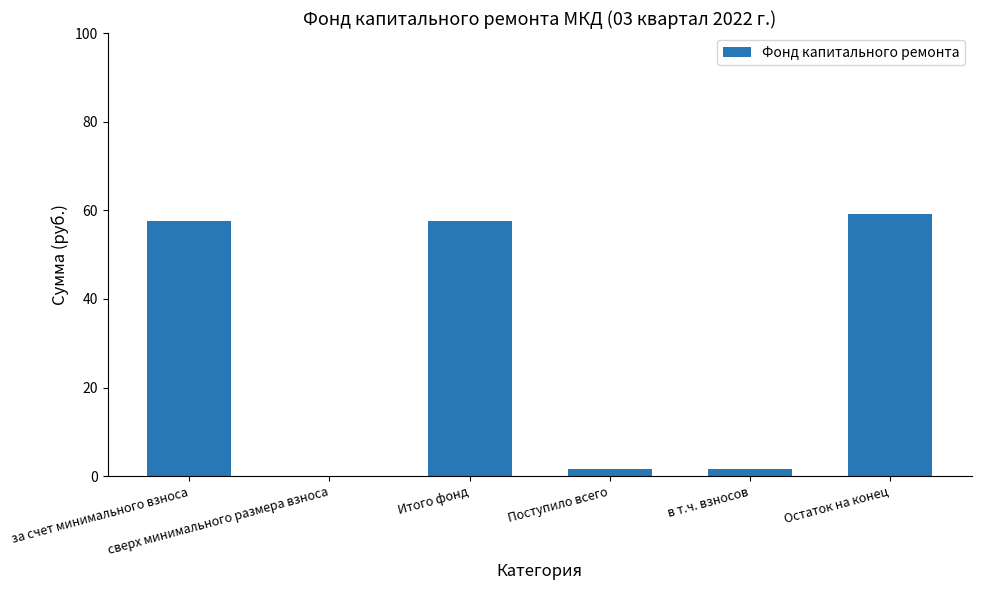

At which label does the data first exceed 57?

за счет минимального взноса